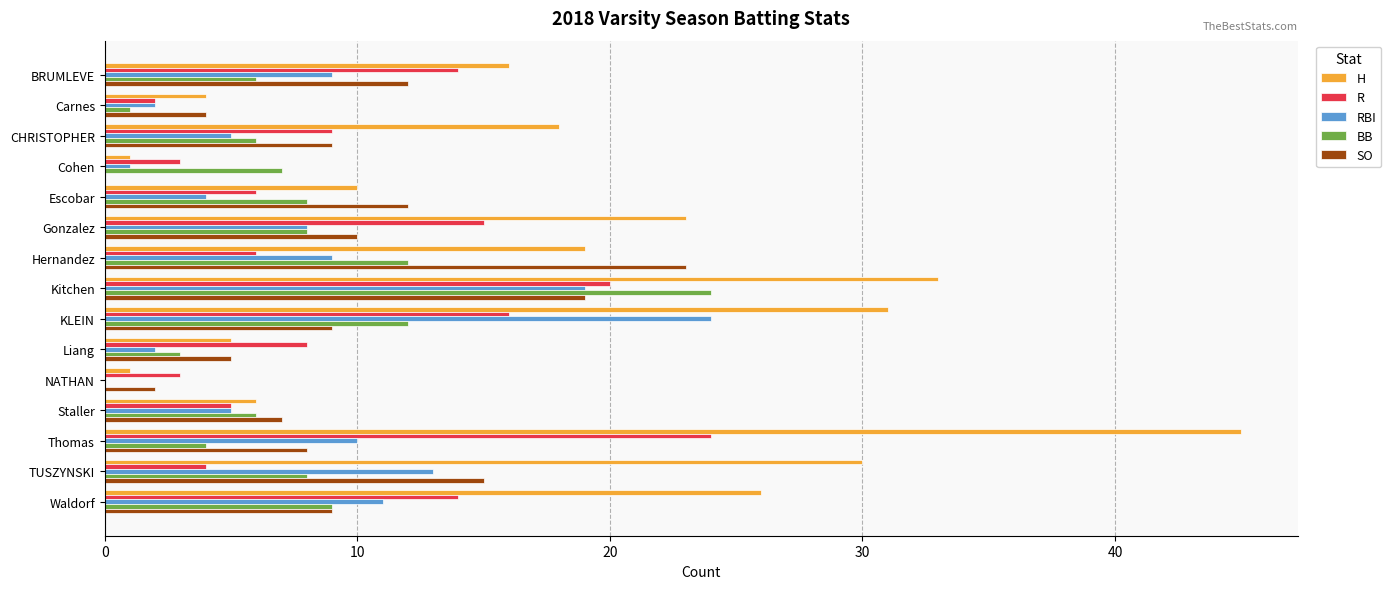

What are all the series names shown in the legend?

H, R, RBI, BB, SO